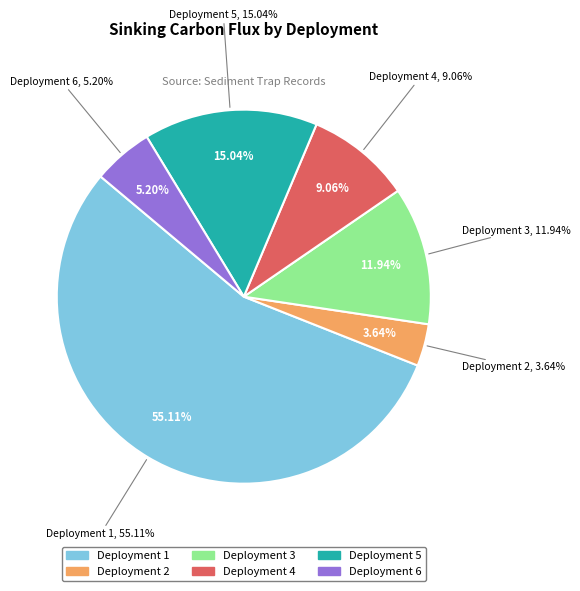

What is the largest slice in the pie chart?

Deployment 1